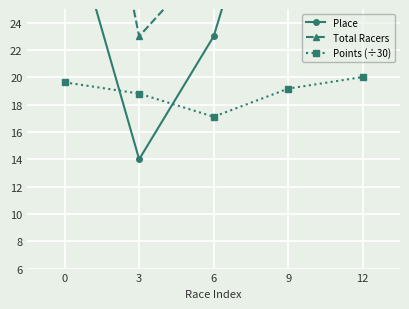

Rank the categories by Place value from highest to lowest.

9, 0, 12, 6, 3